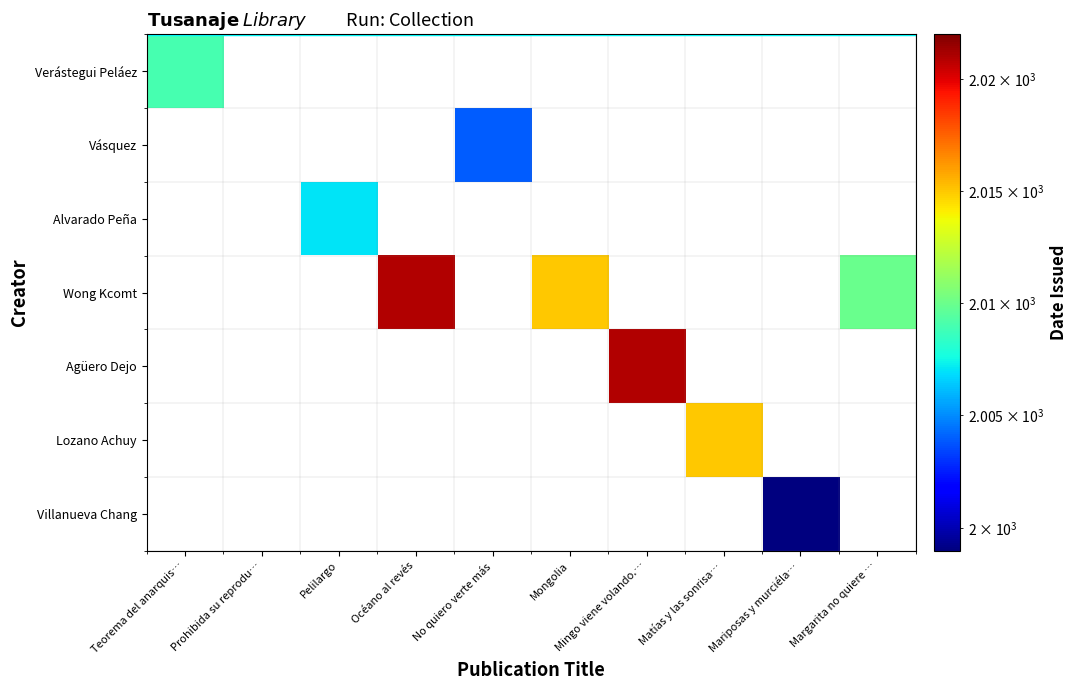

What is the total value across all series at Océano al revés?

2021